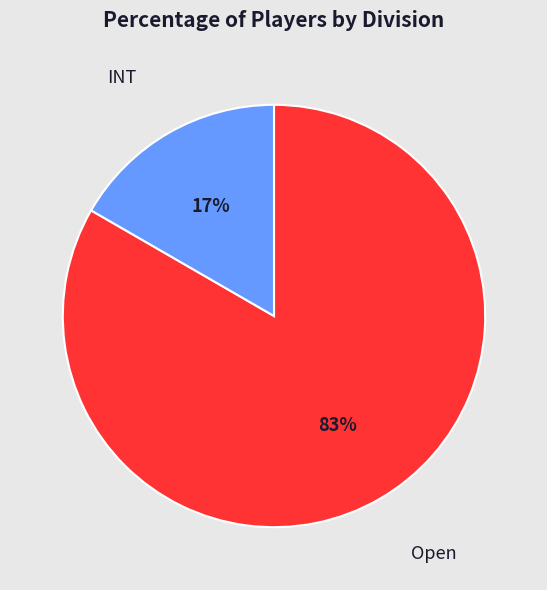

How many slices are in this pie chart?

2